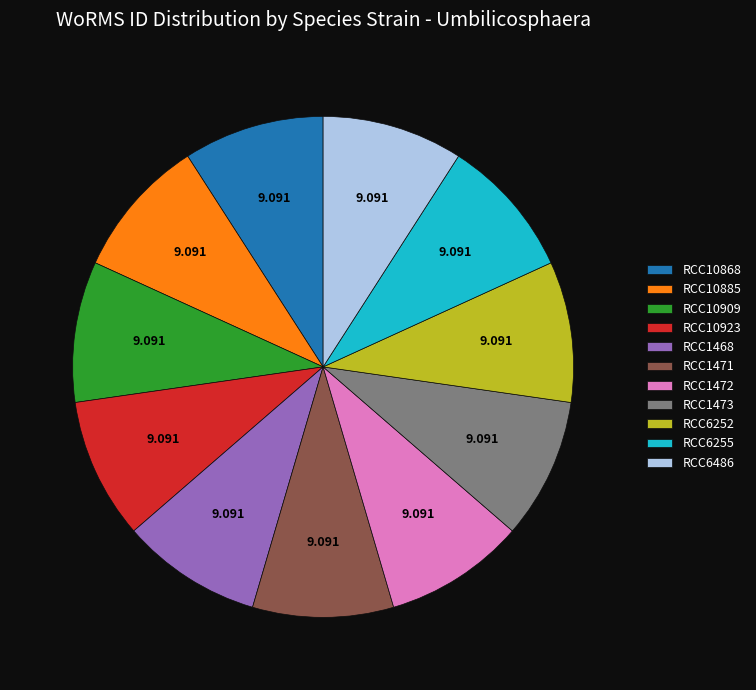

How many segments does this pie chart have?

11